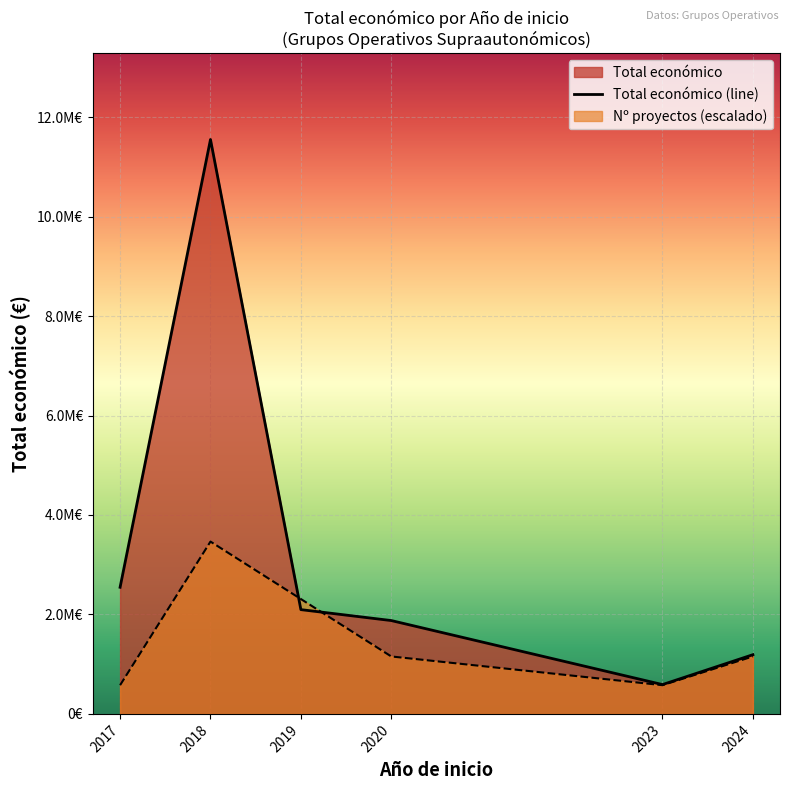

Approximately how many times larger is the value at 2018 compared to 2019?

5.5